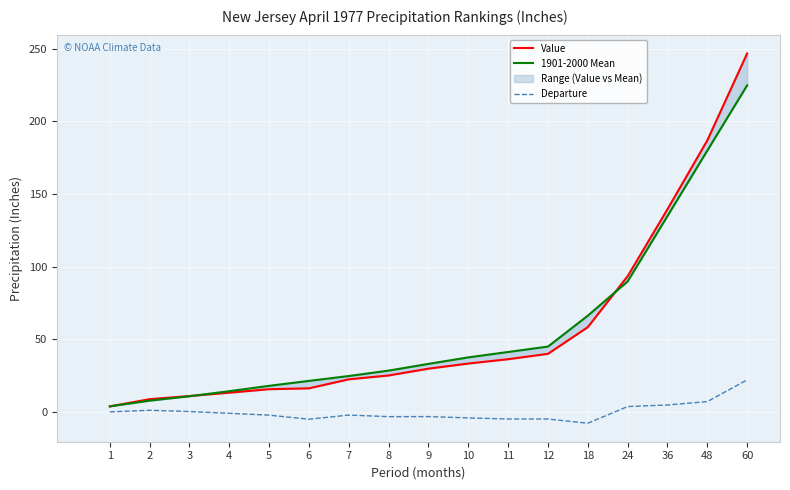

The value of Departure at 60 is 22.0. True or false?

True